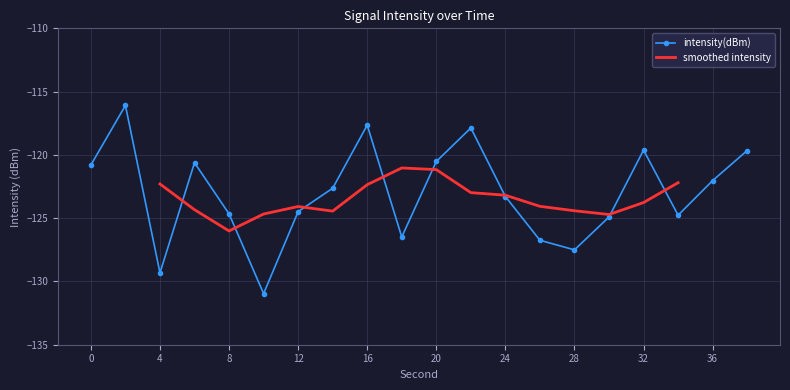

At which category does intensity(dBm) reach its first local valley?

4